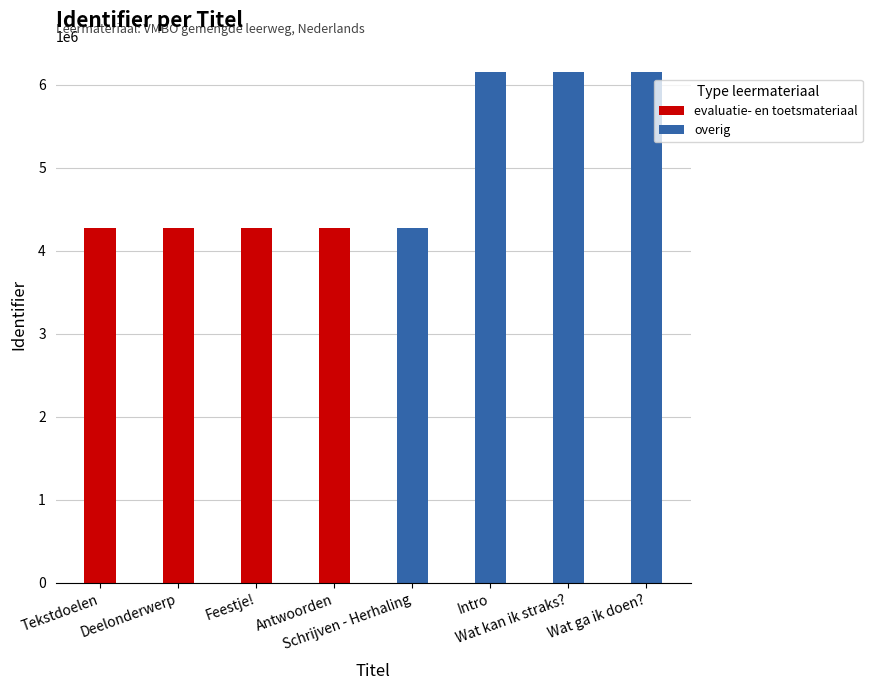

What is the average value of the evaluatie- en toetsmateriaal series?

4275880